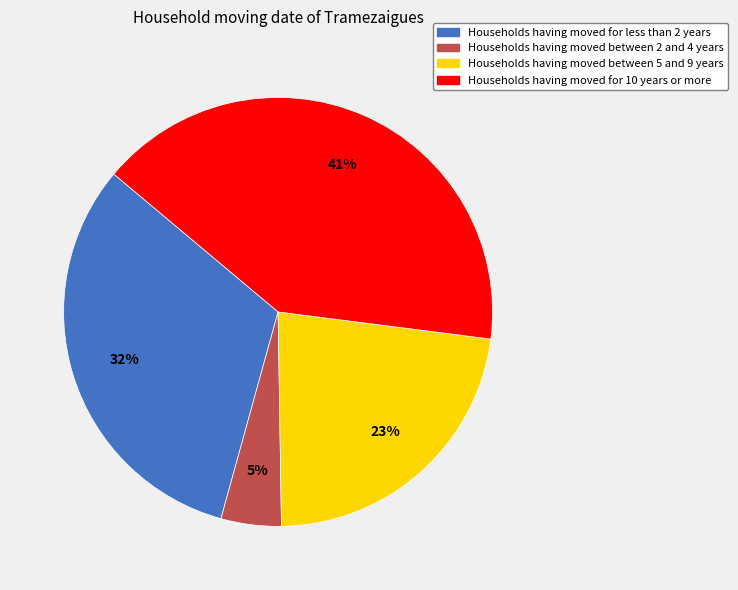

To the nearest percent, what is the difference between the largest and smallest slice percentages?

36%